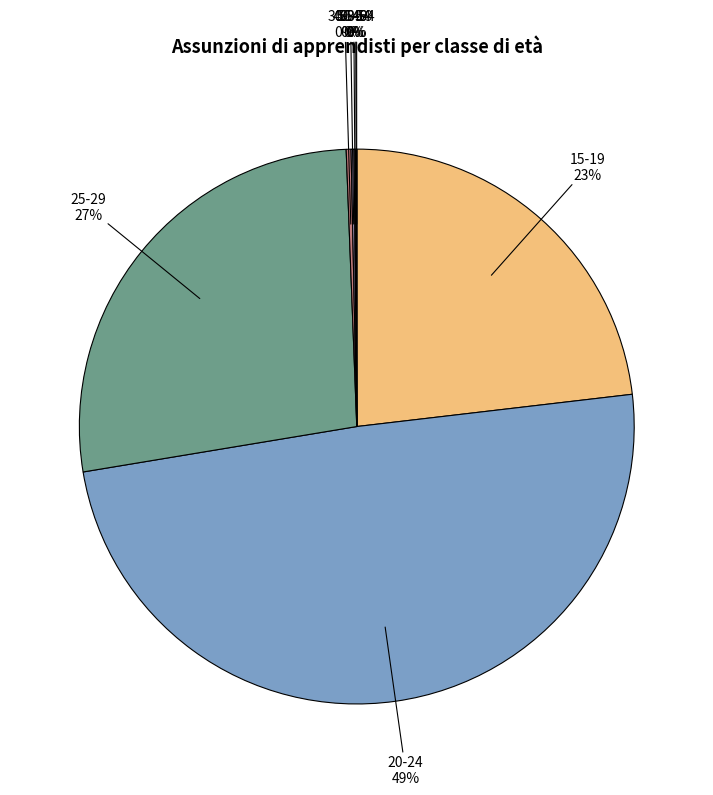

Is the sum of 30-39 and 25-29 greater than half?

No